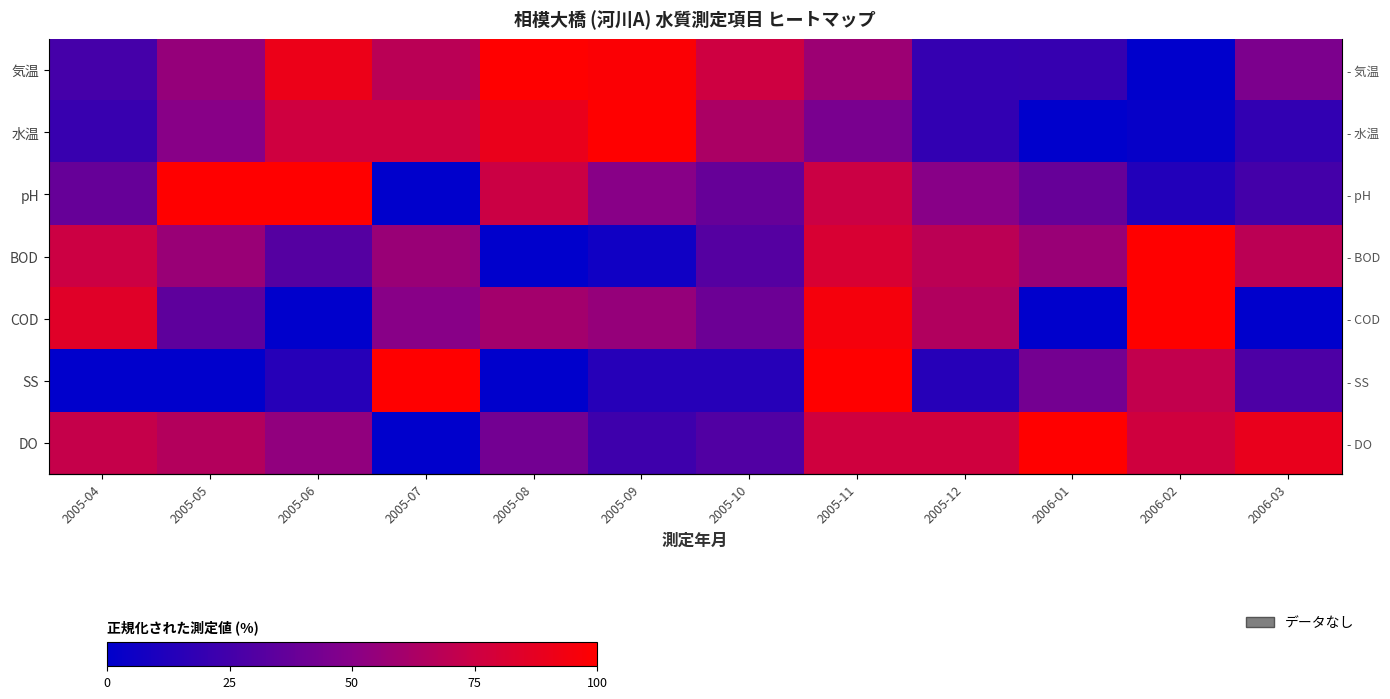

Where is DO nearest to the value 50?

2005-06